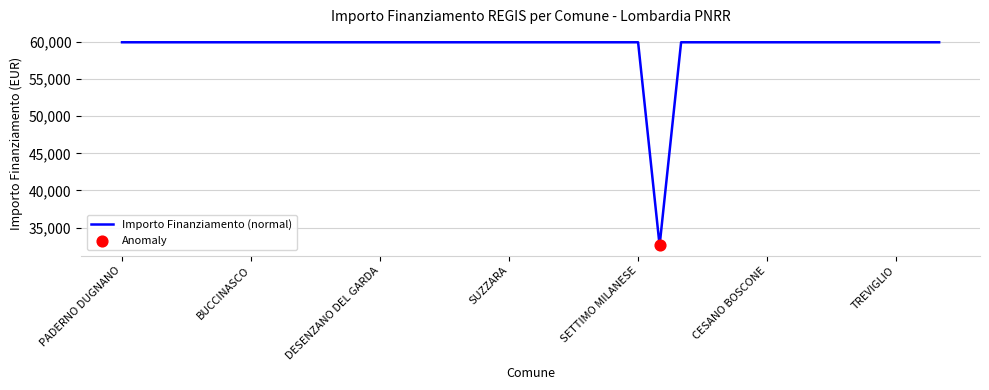

What is the maximum value shown in the chart?

59966